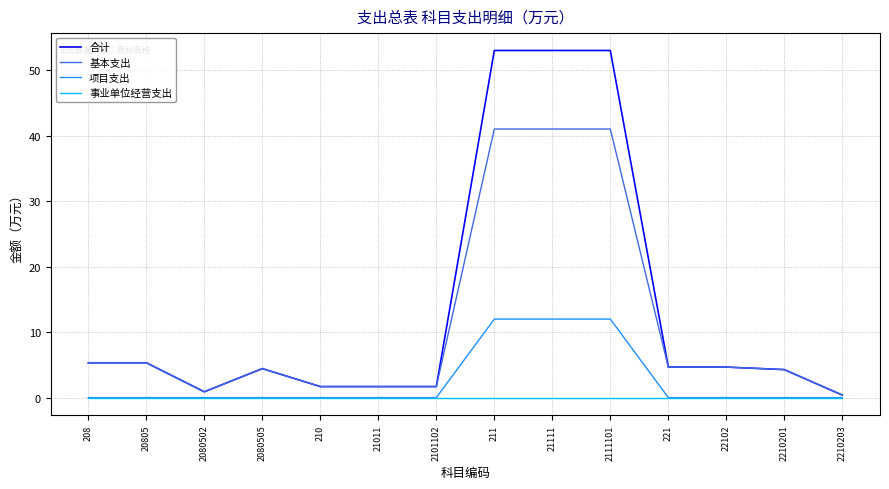

List the series in order of their peak value, highest first.

合计, 基本支出, 项目支出, 事业单位经营支出